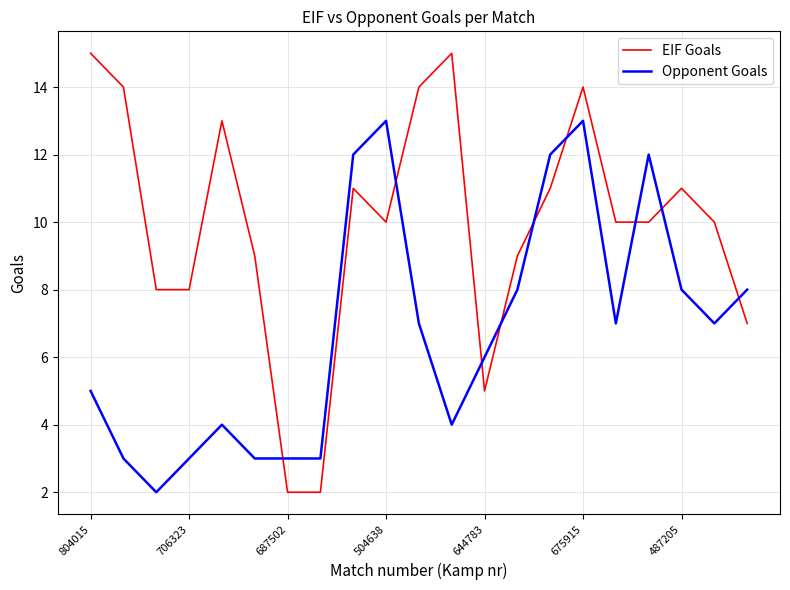

Rank the series by their average value, from lowest to highest.

Opponent Goals, EIF Goals